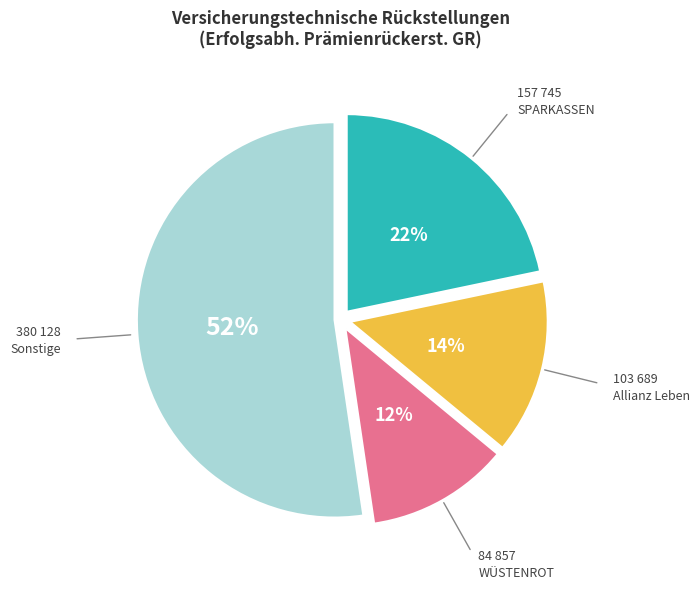

Is there any slice that represents more than half of the pie?

Yes